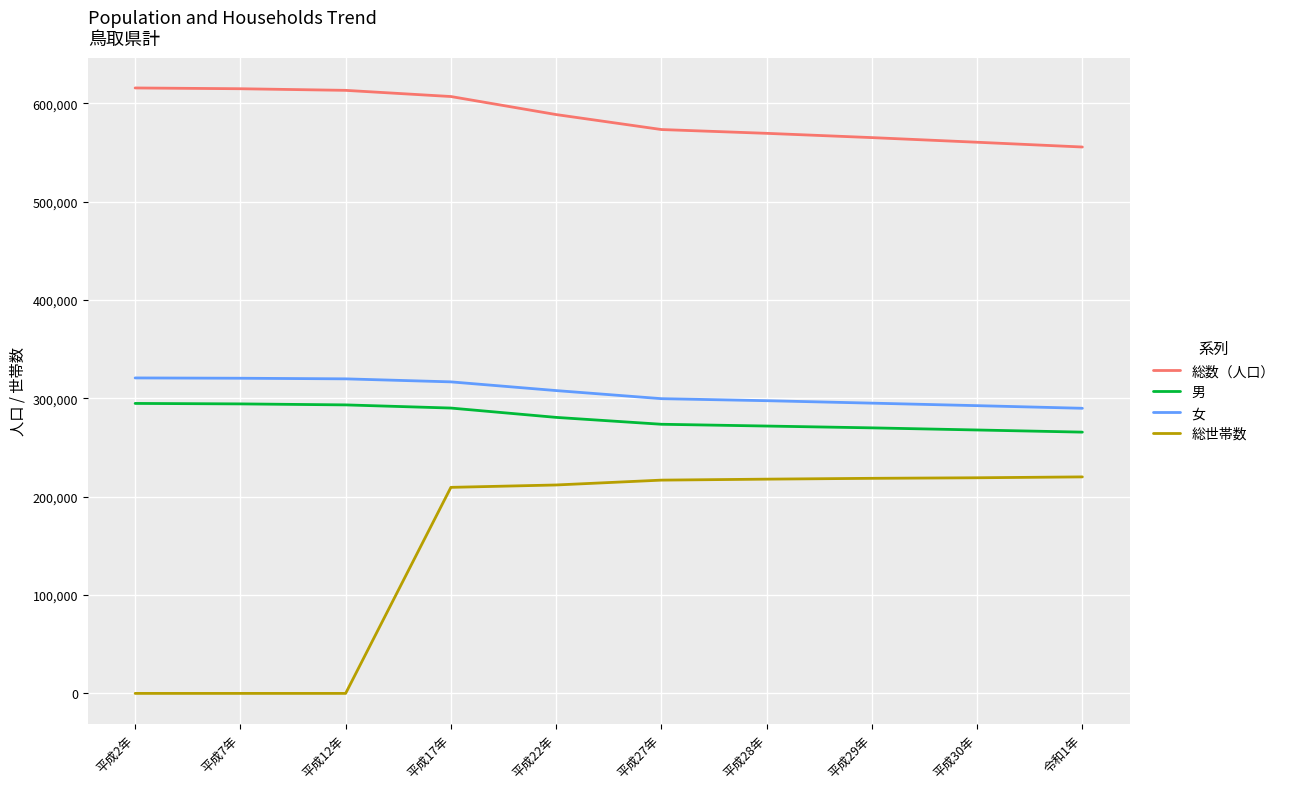

Which series has the largest total across all categories?

総数（人口）